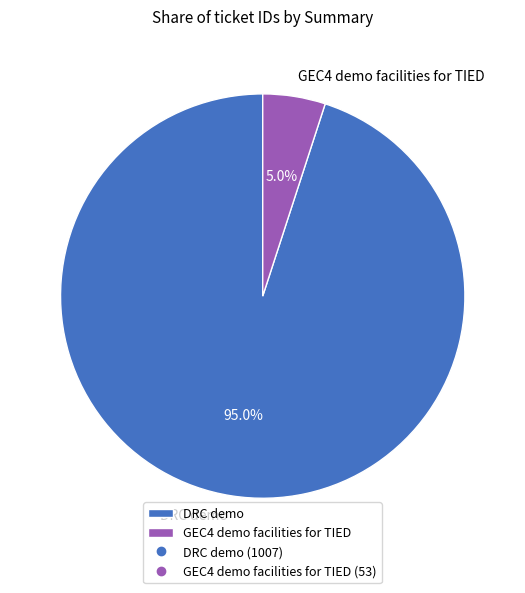

Which category has the biggest portion of the pie?

DRC demo